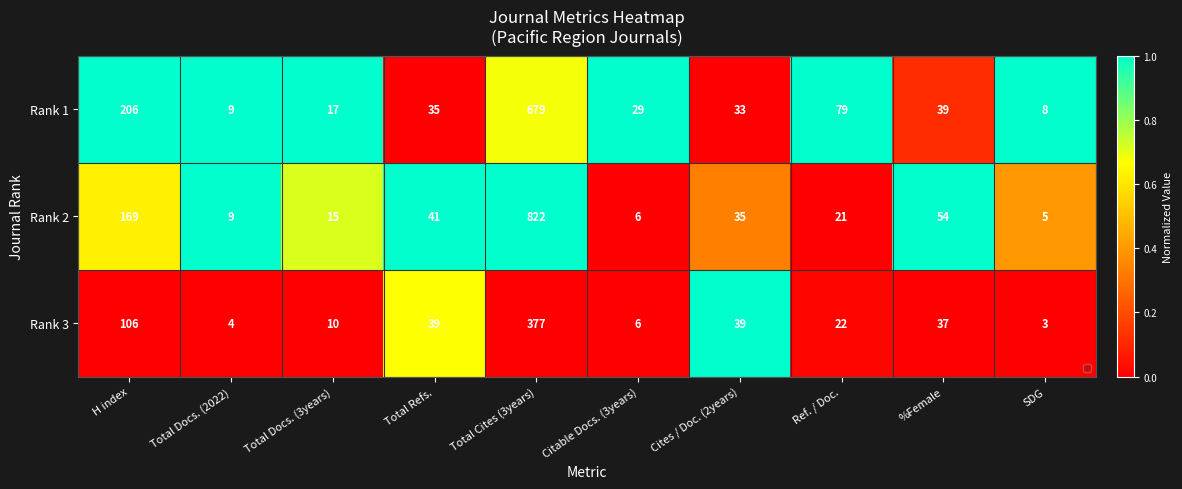

Rank the series by their maximum value, from highest to lowest.

Rank 2, Rank 1, Rank 3